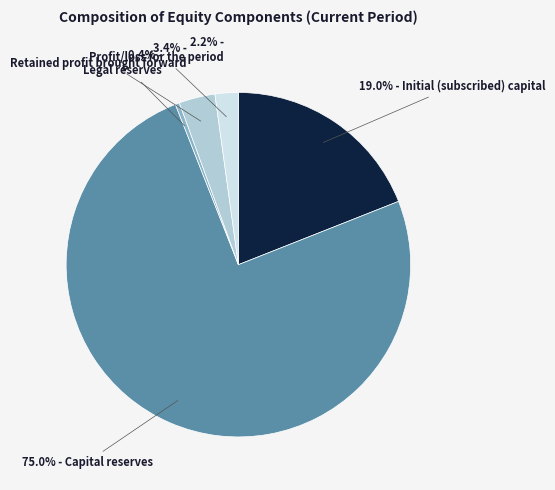

Is there a majority slice in this chart?

Yes